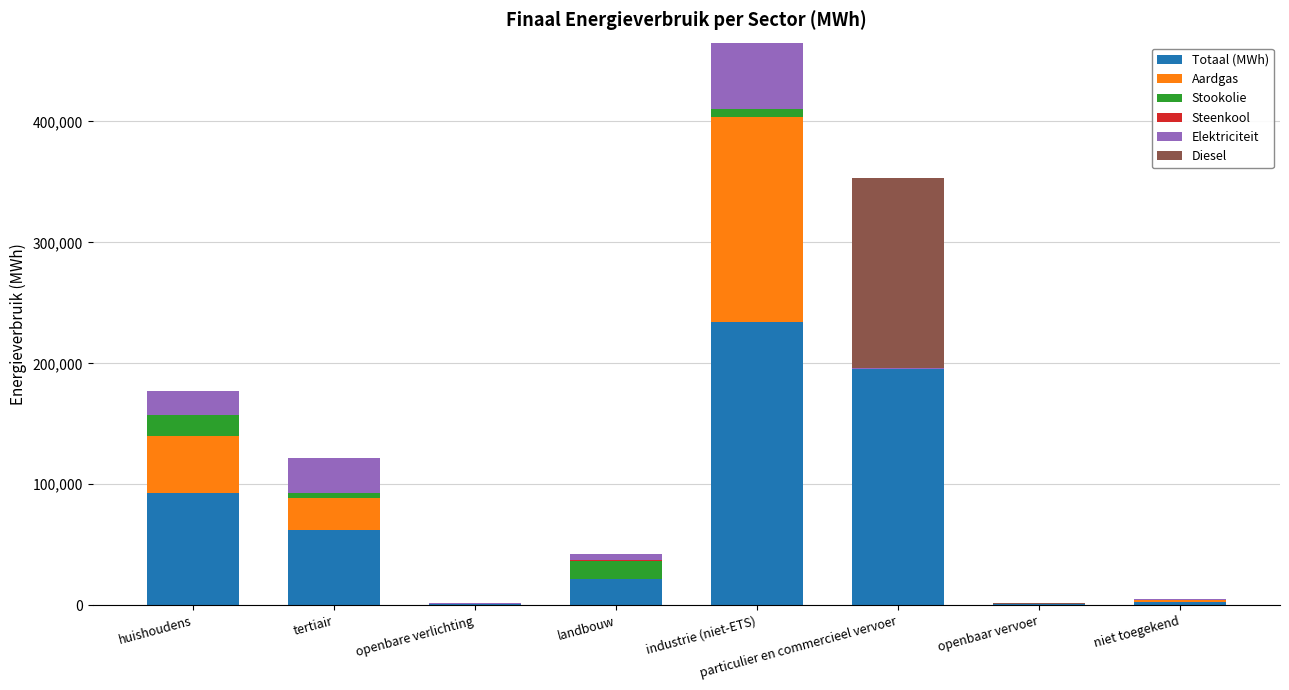

What is the highest value of the Totaal (MWh) series?

233934.5